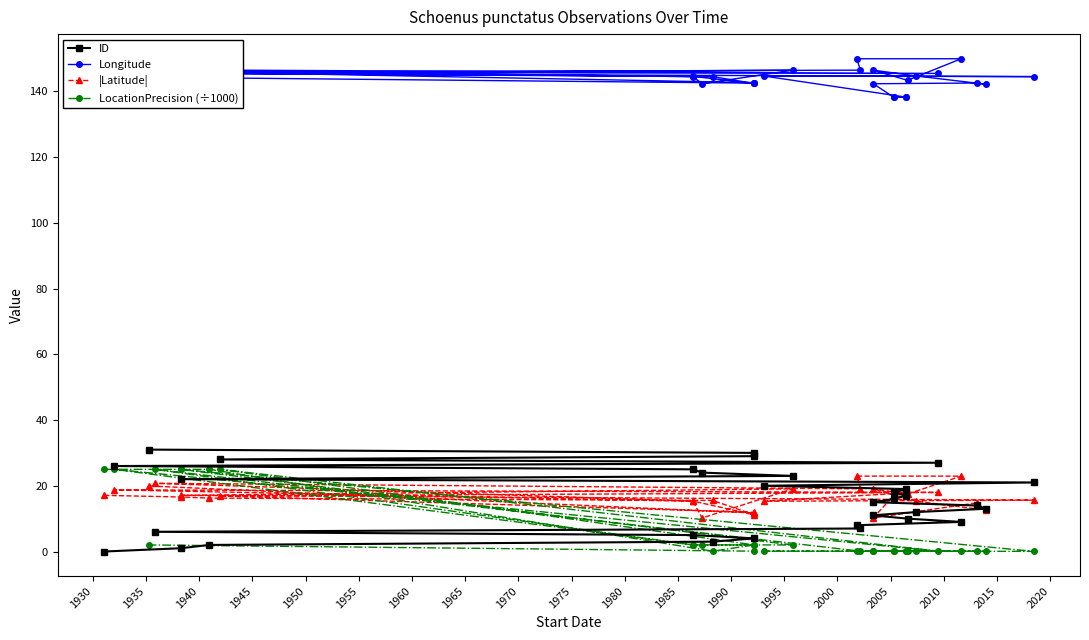

List the series in order of their peak value, lowest first.

|Latitude|, LocationPrecision (÷1000), ID, Longitude